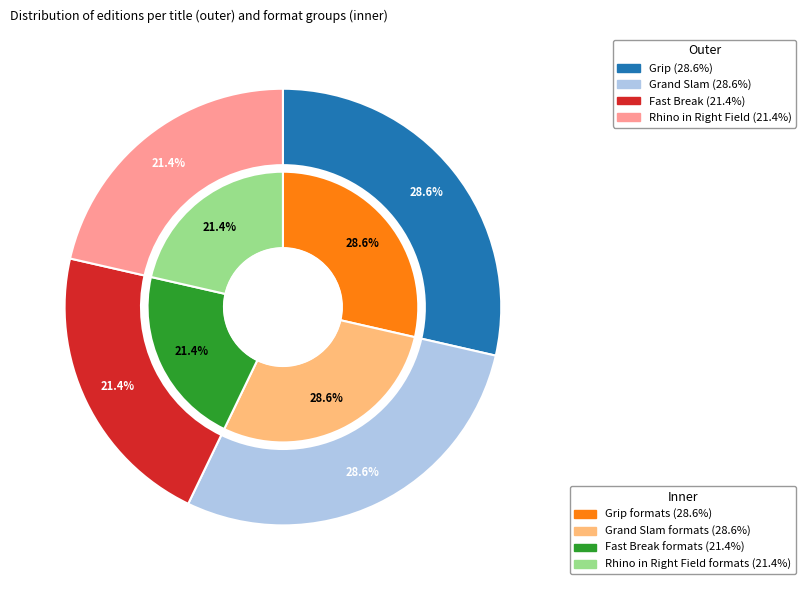

Does Fast Break account for over 50% of the chart?

No